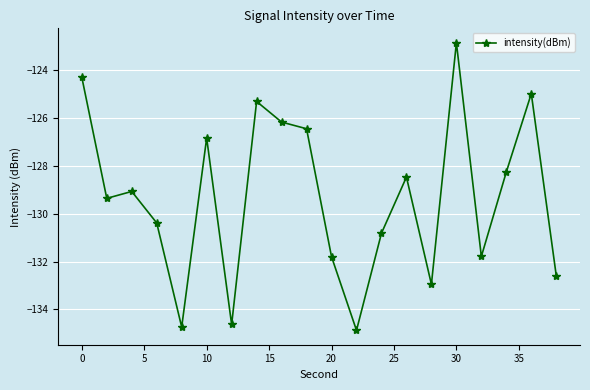

What is the value of the 10th point from the left?

-126.4